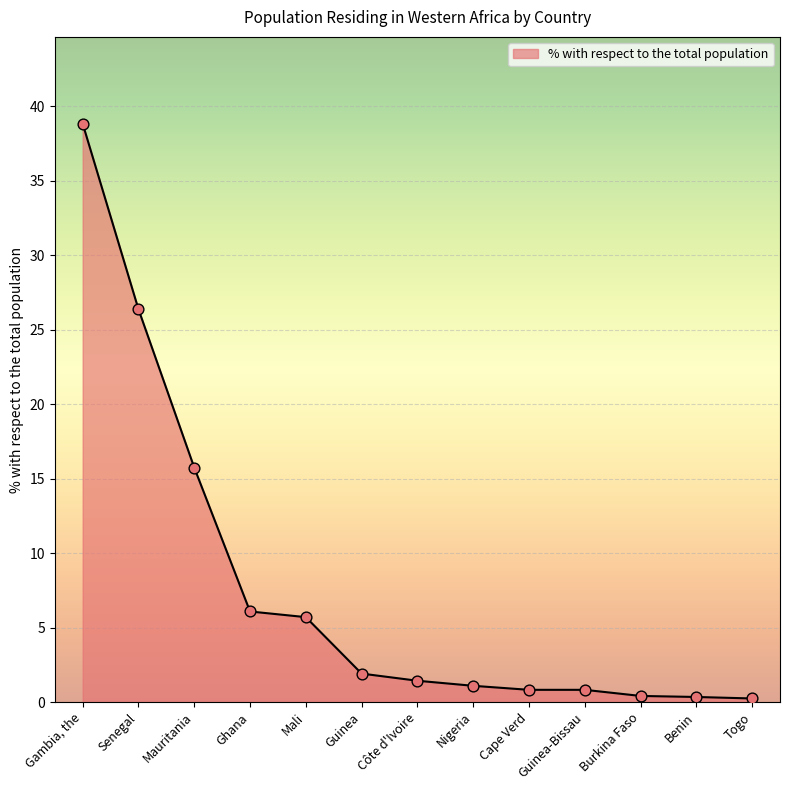

Between Guinea-Bissau and Mauritania, which is larger?

Mauritania